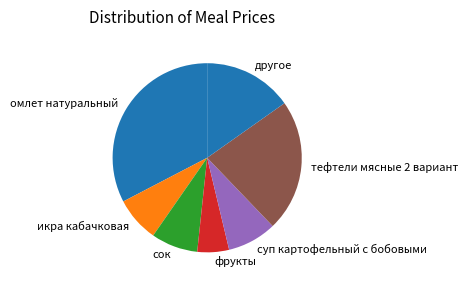

Which category has the smallest portion of the pie?

фрукты